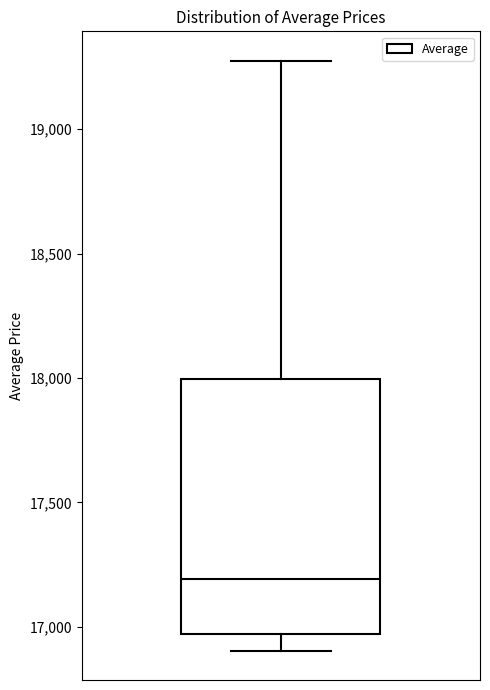

Where is the lower edge of the box on the y-axis? The values are not printed on the chart, so give them approximately, as read against the axis.

16950